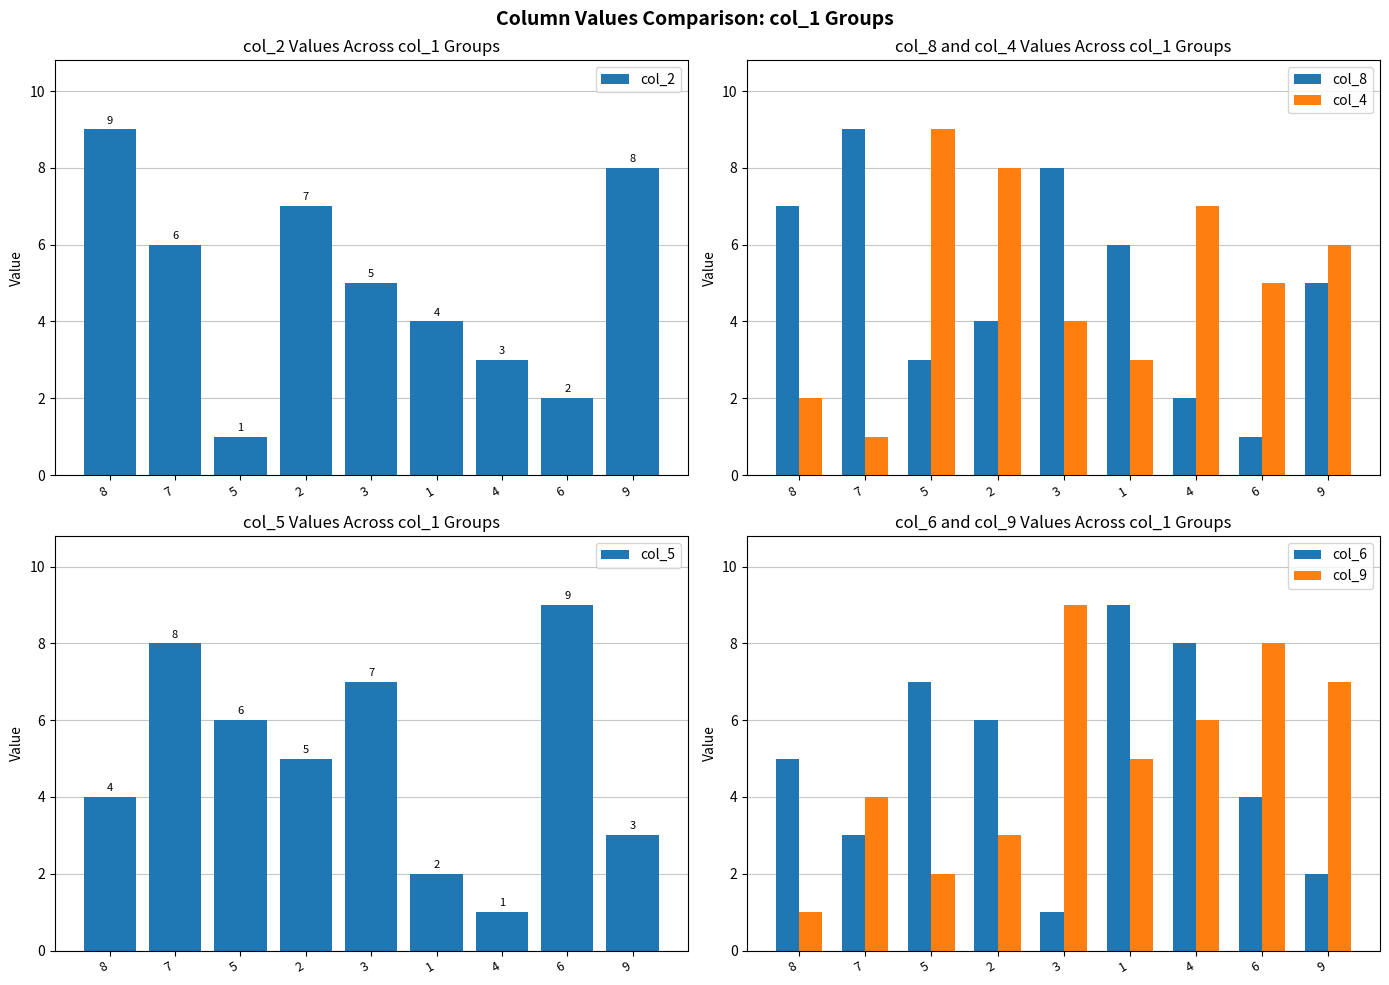

What is the label of the 2nd bar from the right?

6